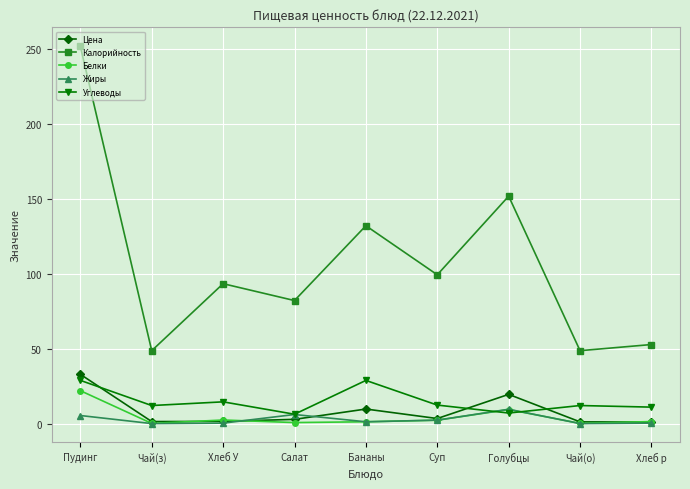

In Калорийность, how many points are lower than both neighbors (excluding endpoints)?

4